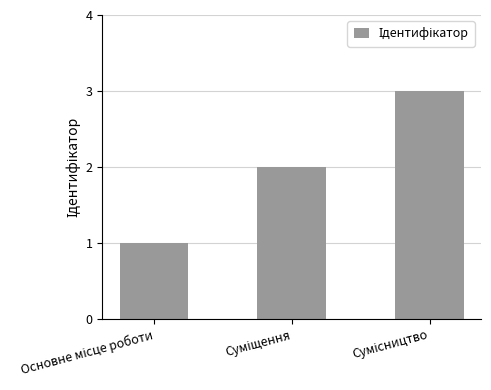

What is the difference between the maximum and minimum values?

2